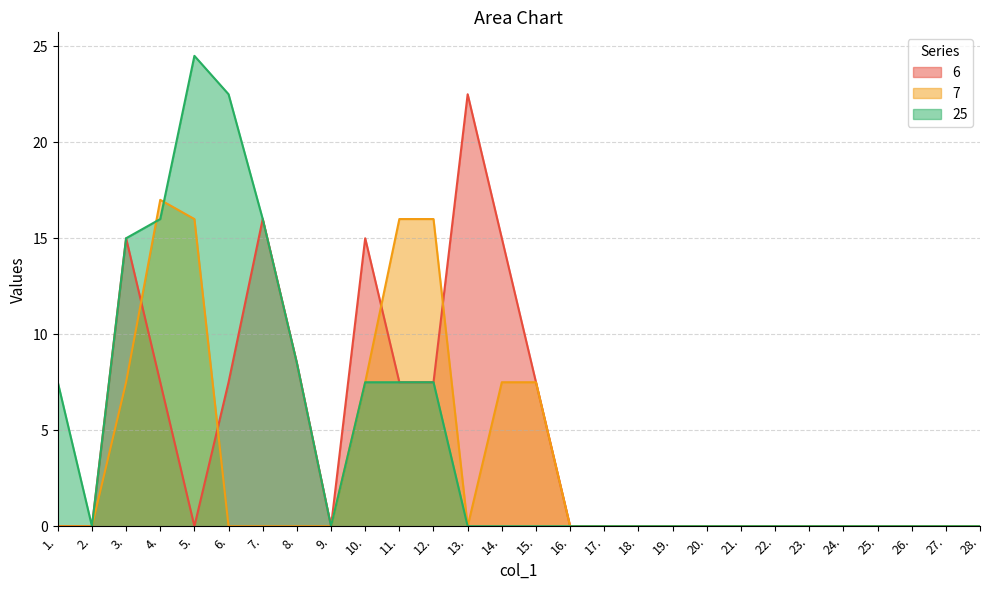

True or false: 6 has more than 0 interior local peaks.

True